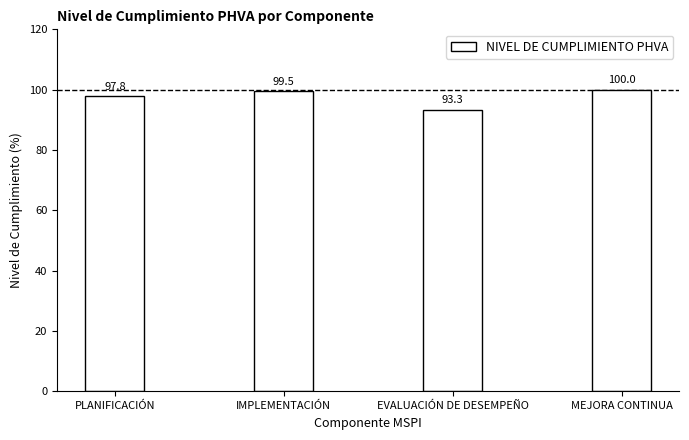

At which category does the chart reach its minimum across all series?

EVALUACIÓN DE DESEMPEÑO